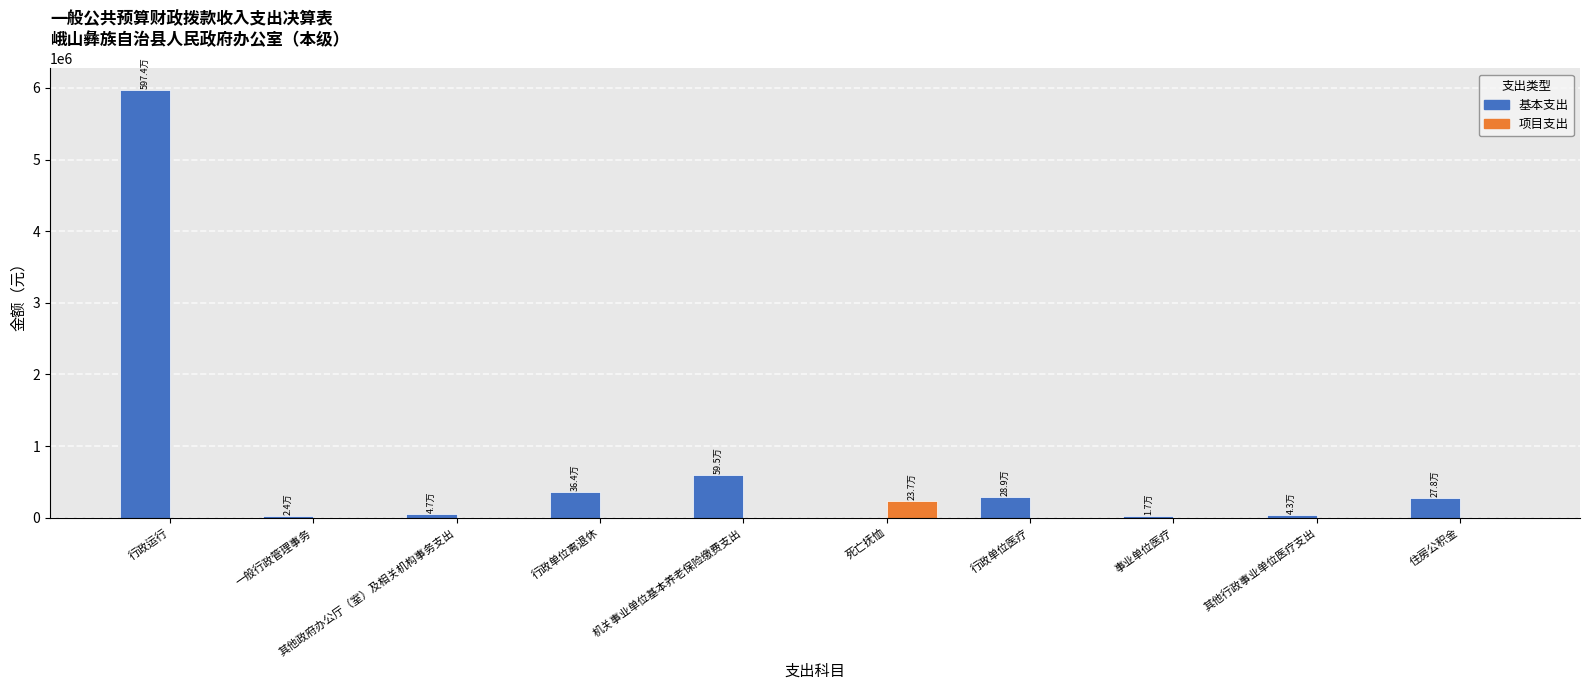

Which label corresponds to the largest value in the chart?

行政运行